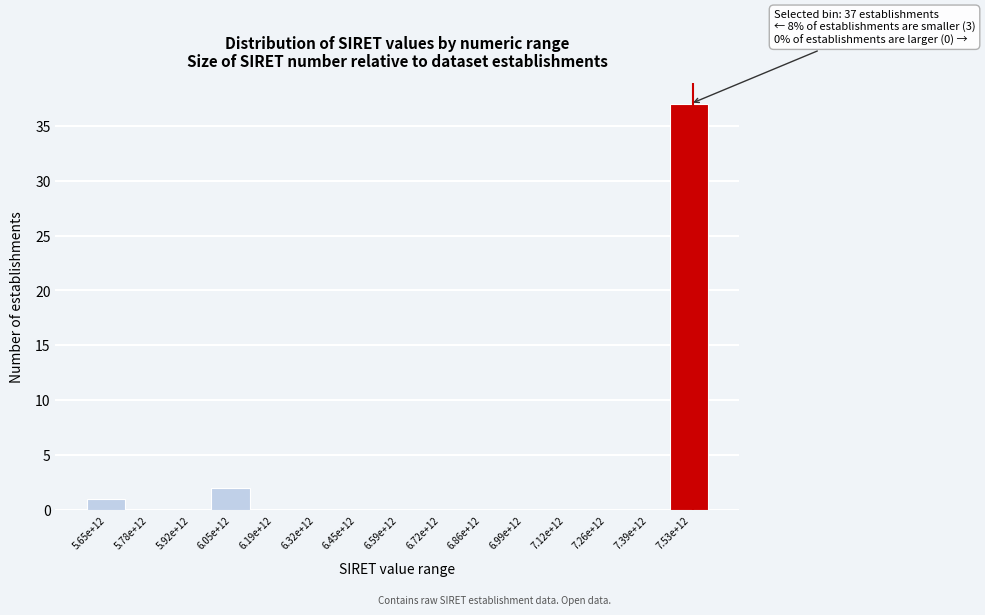

Reading right to left, transcribe all the data shown in this chart.

7.53e+12=37	7.39e+12=0	7.26e+12=0	7.12e+12=0	6.99e+12=0	6.86e+12=0	6.72e+12=0	6.59e+12=0	6.45e+12=0	6.32e+12=0	6.19e+12=0	6.05e+12=2	5.92e+12=0	5.78e+12=0	5.65e+12=1